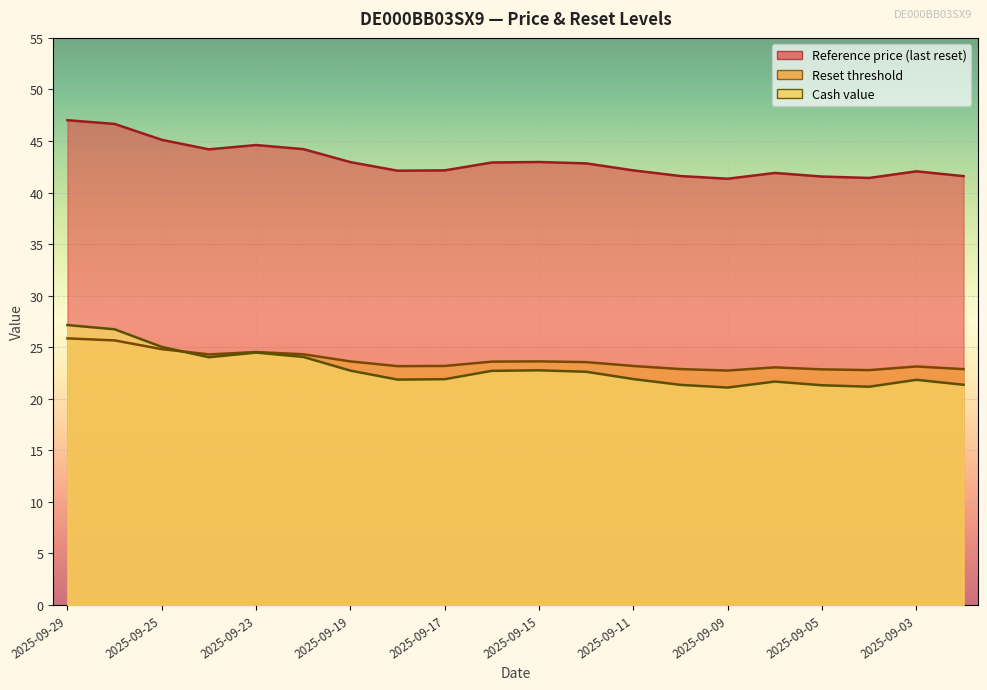

Does the chart display data point markers on the line(s)?

No